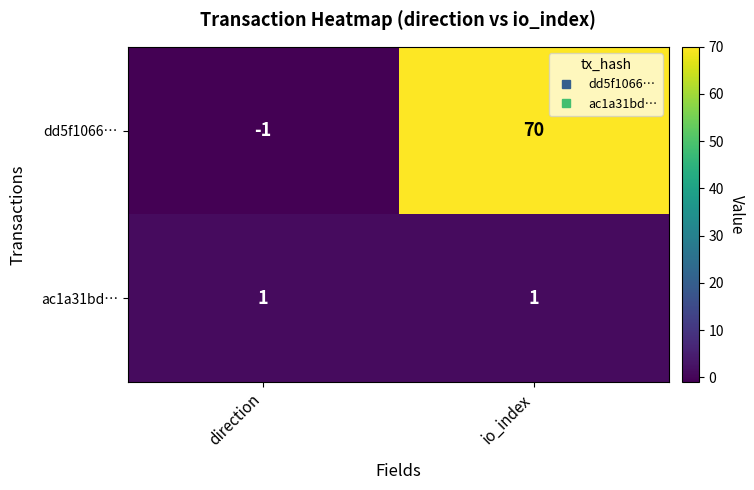

Reading left to right, extract all data points from this chart.

dd5f1066…: direction=-1	io_index=70
ac1a31bd…: direction=1	io_index=1